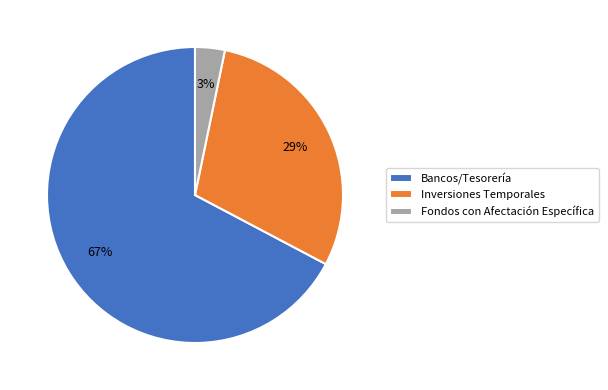

How many slices are in this pie chart?

3